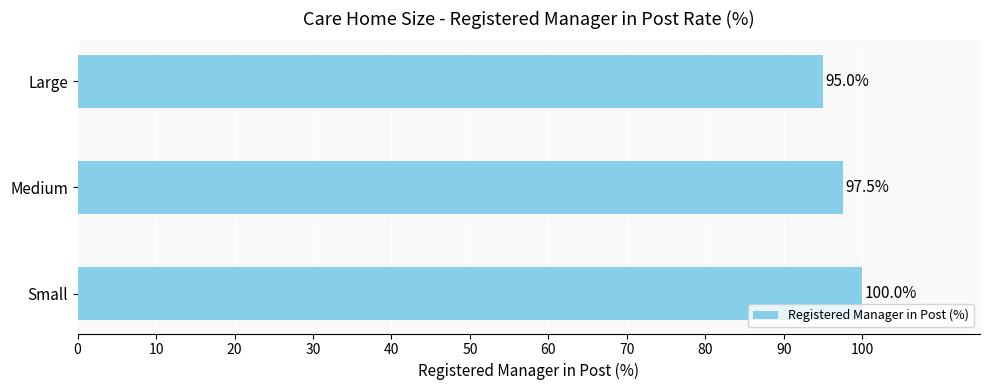

How many distinct data groups are displayed?

1